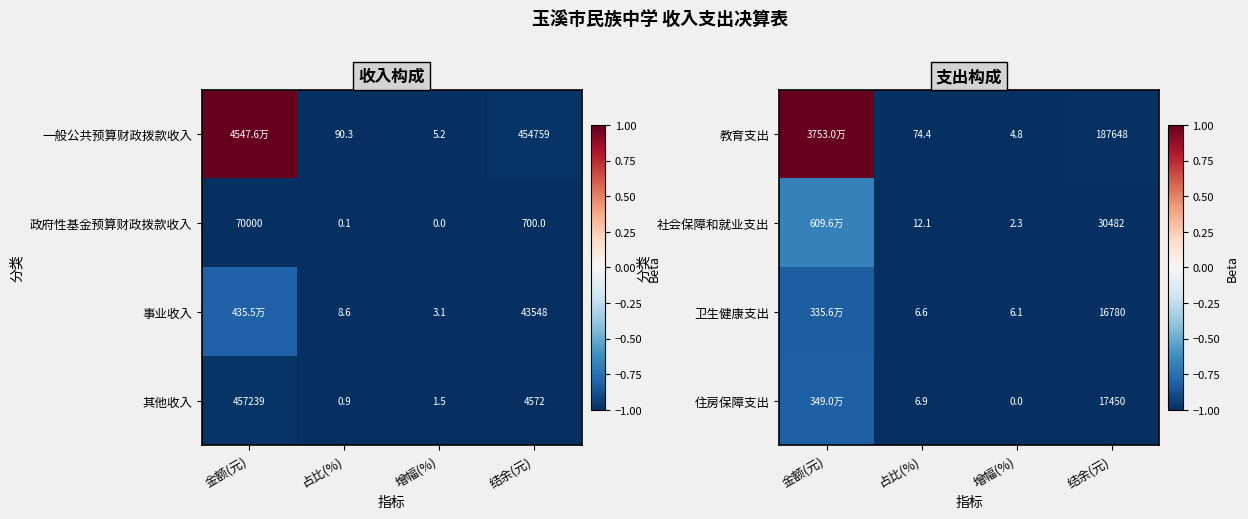

Which category has the highest value across all series?

金额(元)